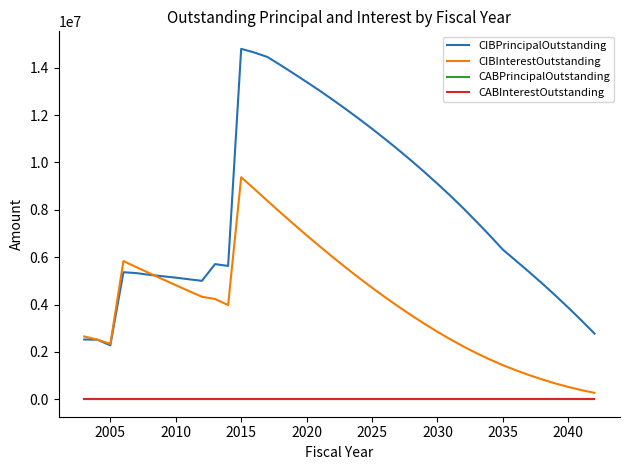

What is the greatest value displayed?

14798000.0